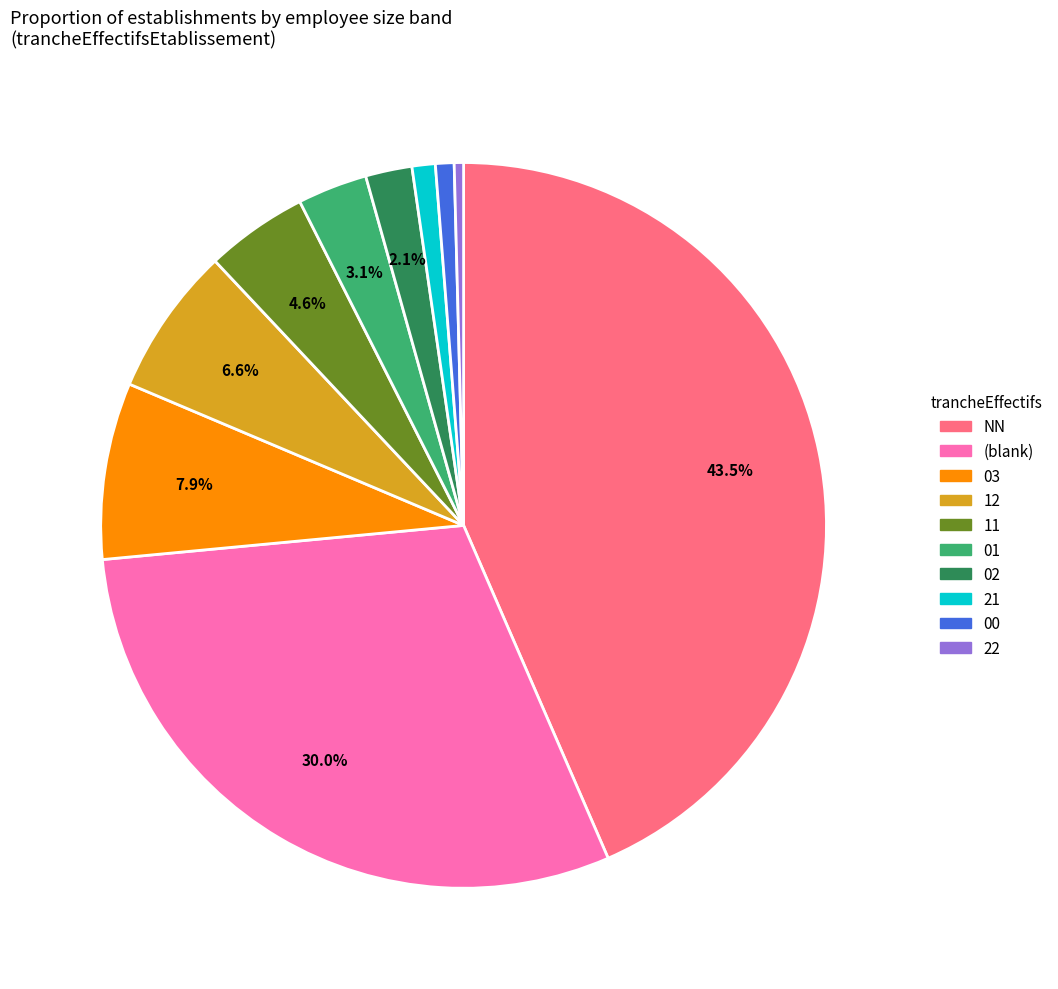

Is there any slice that represents more than half of the pie?

No